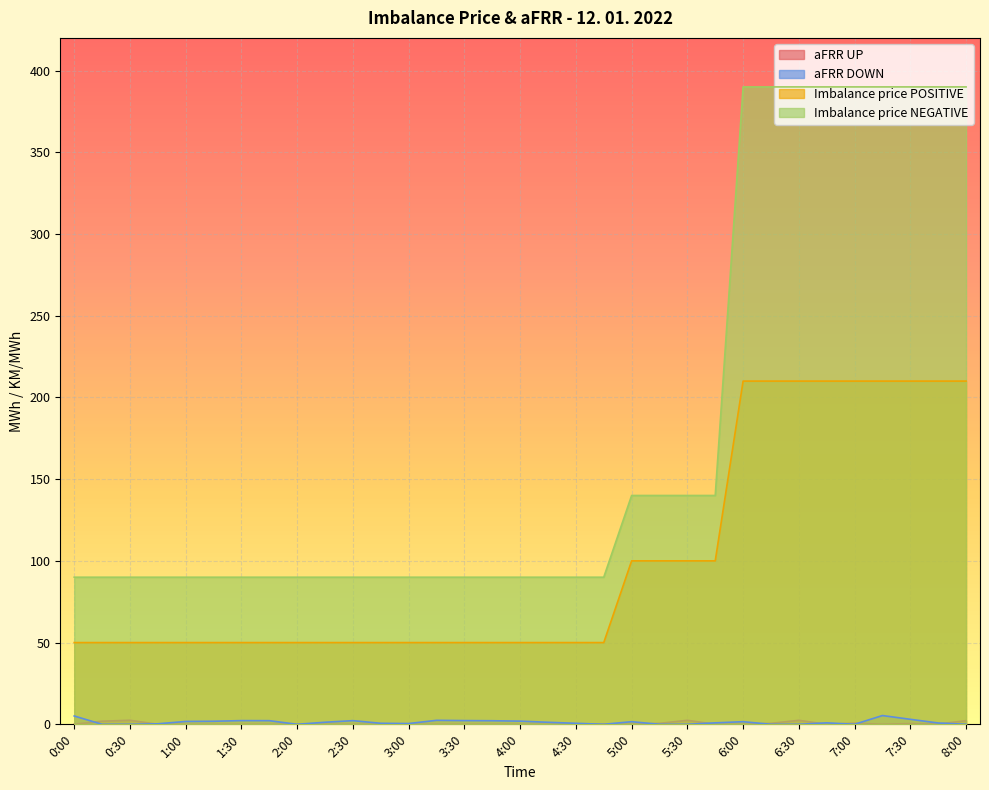

Between 0:15 and 1:15, which series saw the biggest shift?

aFRR UP